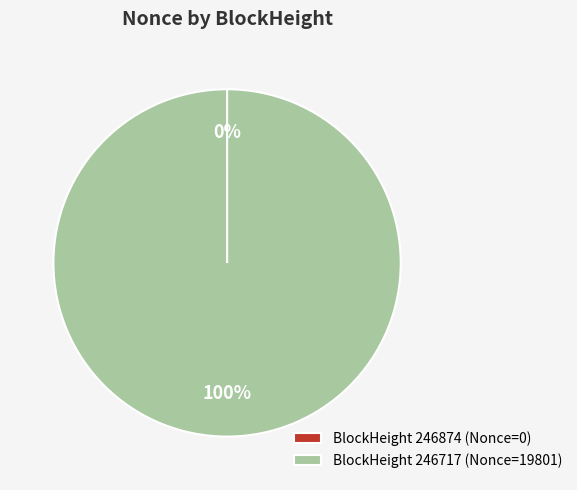

True or false: BlockHeight 246717 (Nonce=19801) accounts for 89% of the total.

False